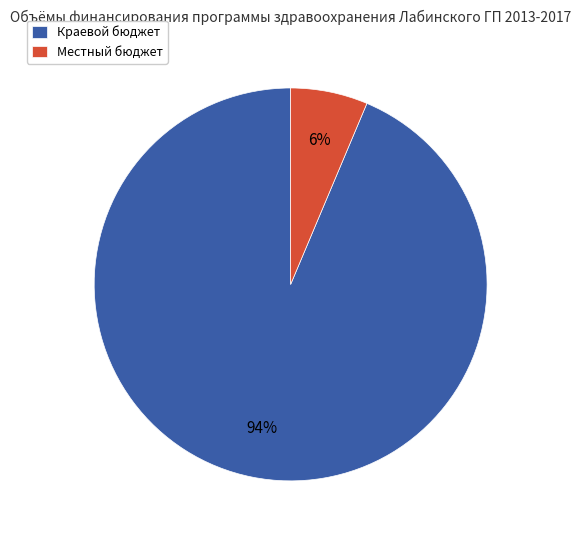

True or false: Краевой бюджет accounts for 94% of the total.

True